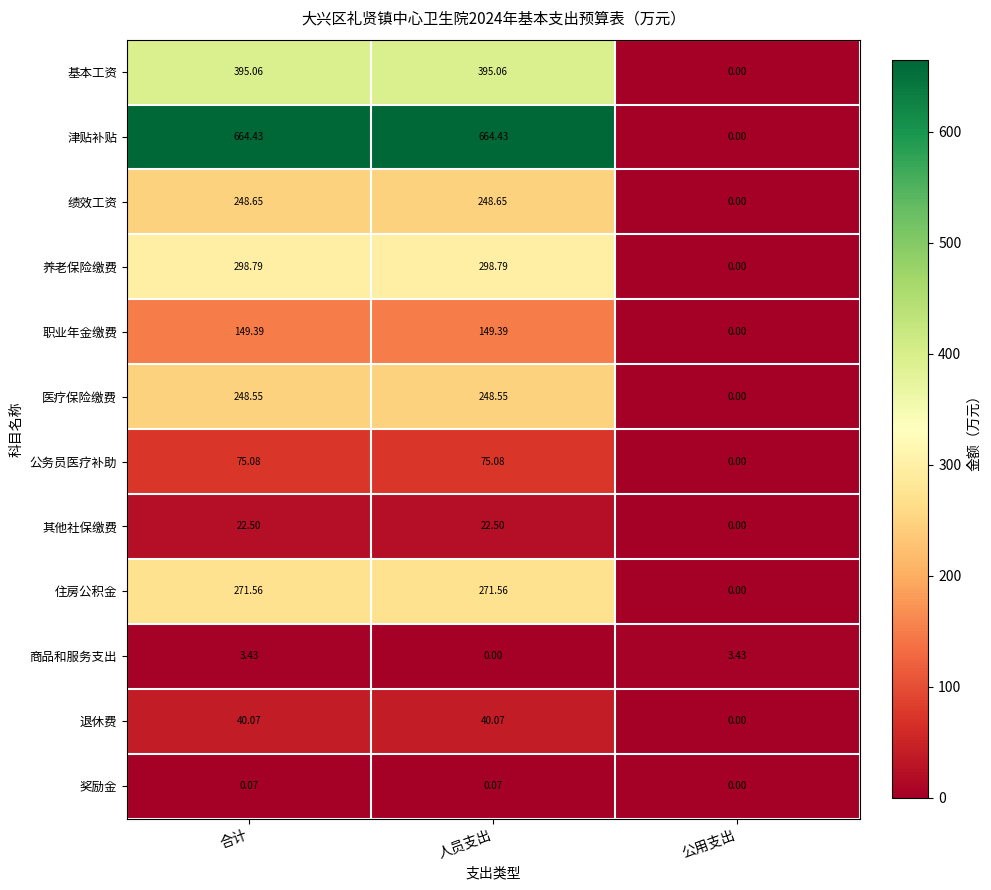

Which series has the largest total across all categories?

津贴补贴